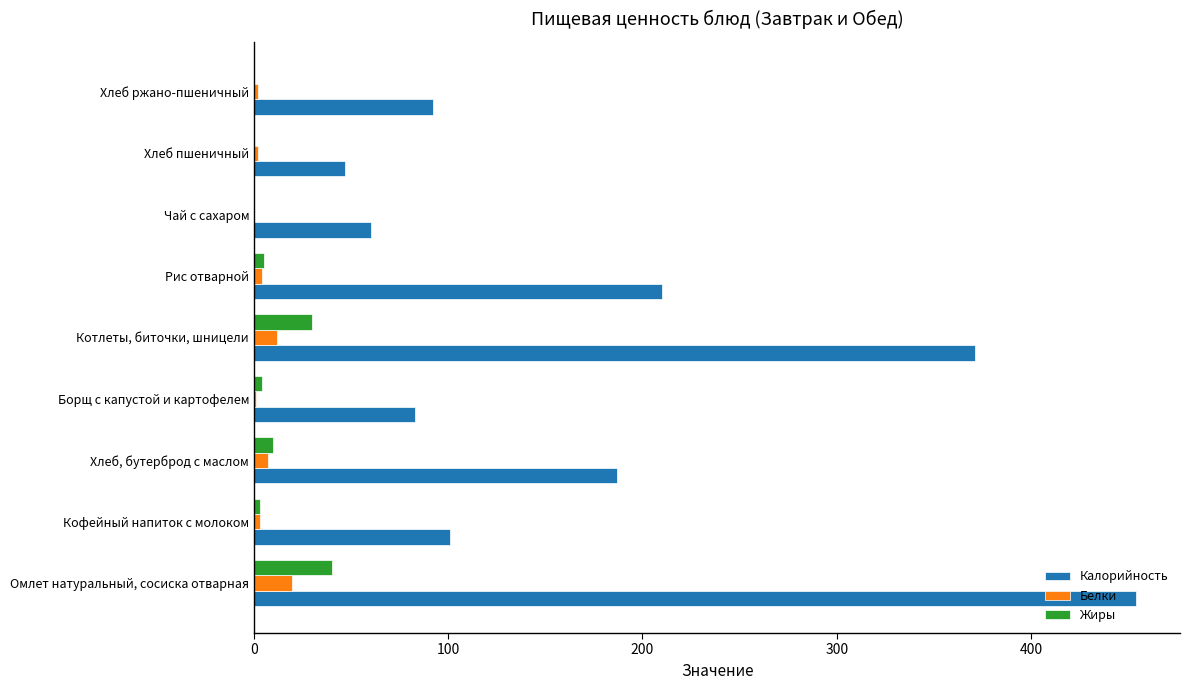

What is the greatest value displayed?

454.0